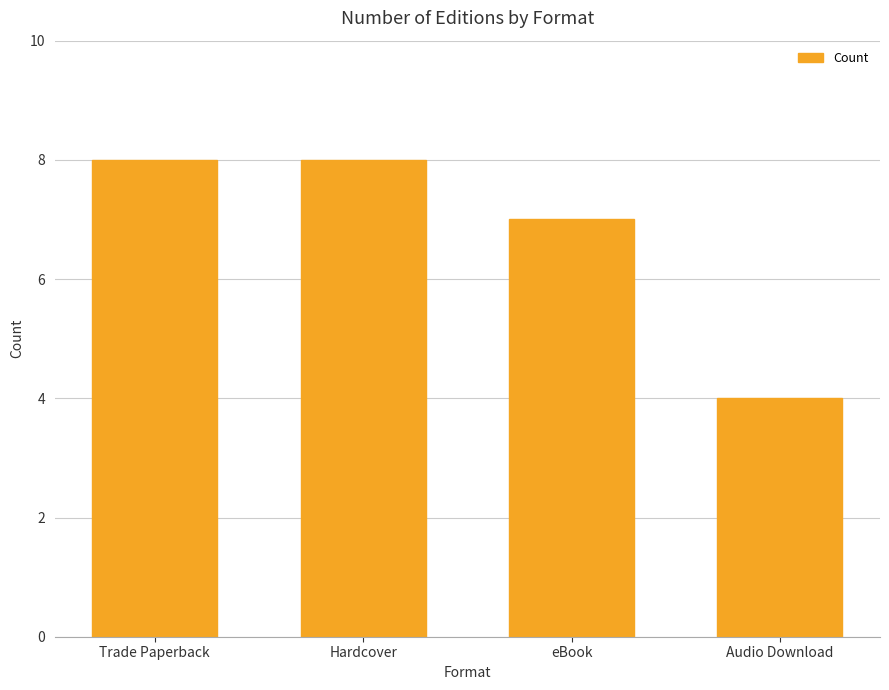

What is the sum of all values?

27